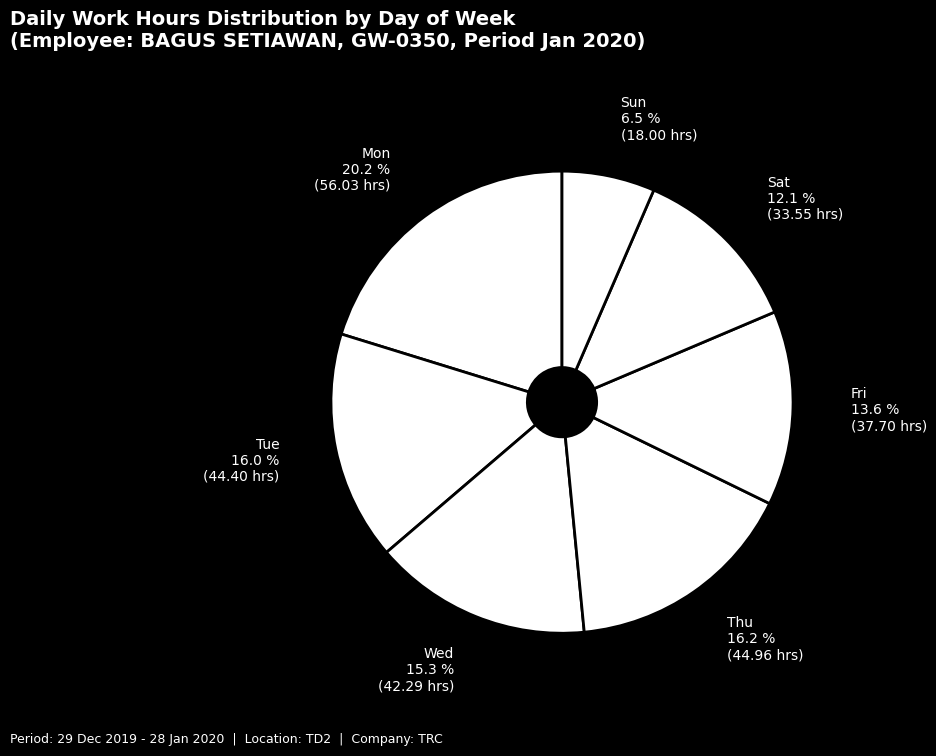

What is the smallest slice in the pie chart?

Sun